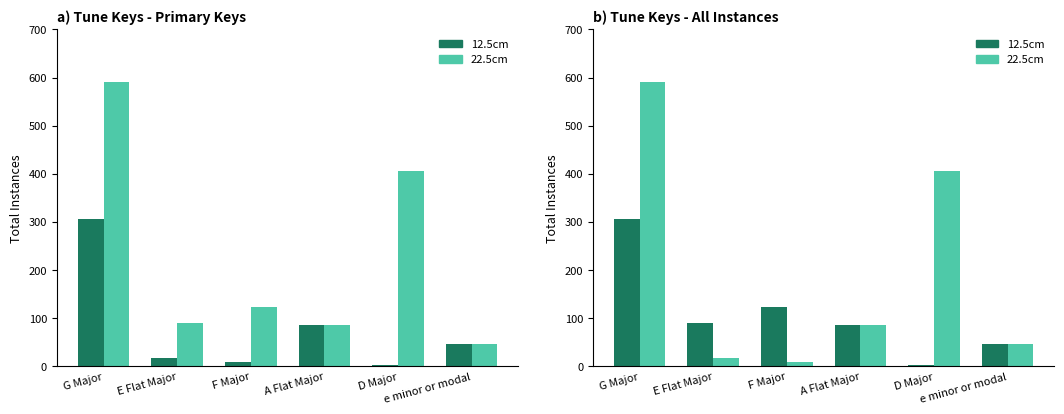

How many 12.5cm values are between 47 and 124?

4